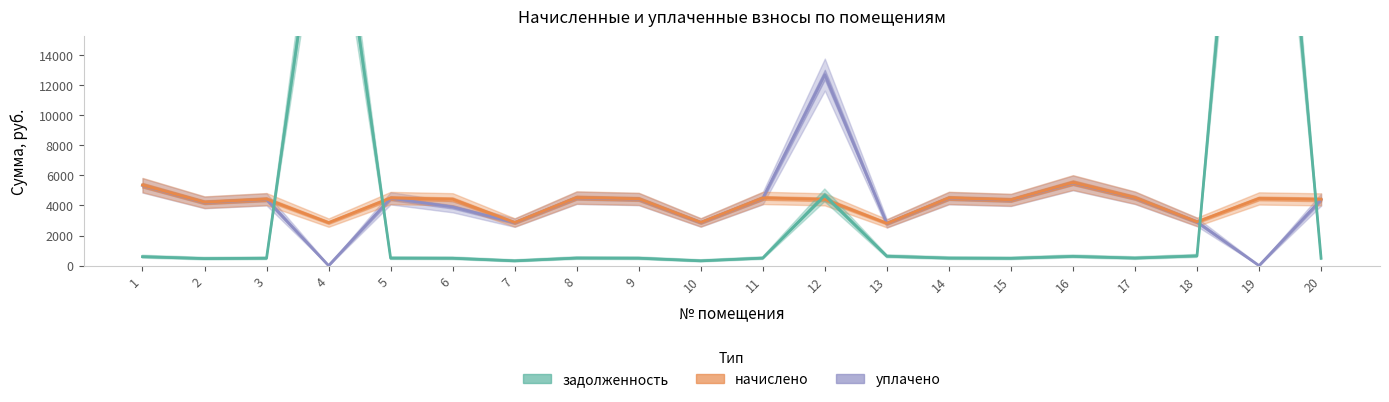

The начислено series shows 4494.8 at 5. True or false?

True